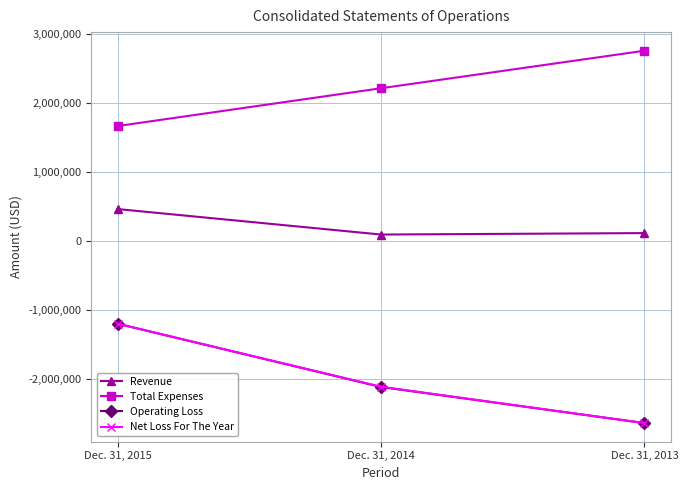

How many series are shown in this chart?

4